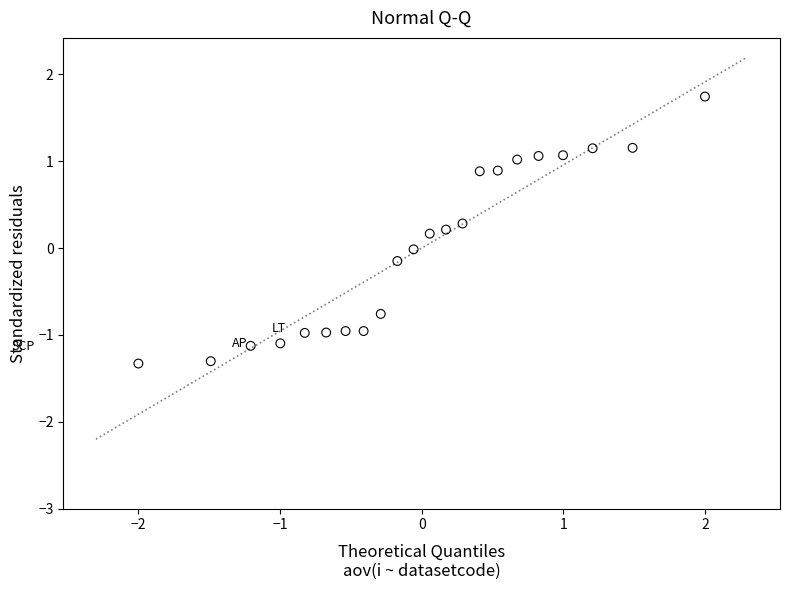

What is the range of X values (max minus min)?

4.0